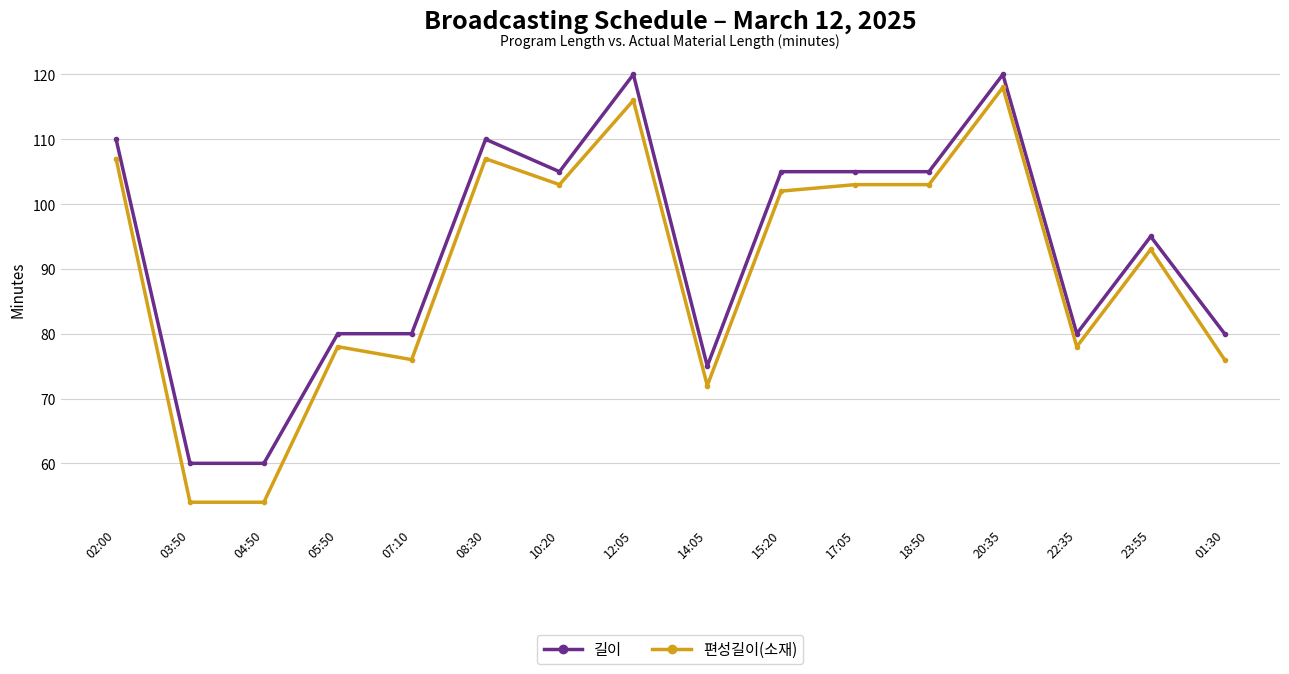

True or false: 편성길이(소재) has more than 1 interior local peaks.

True